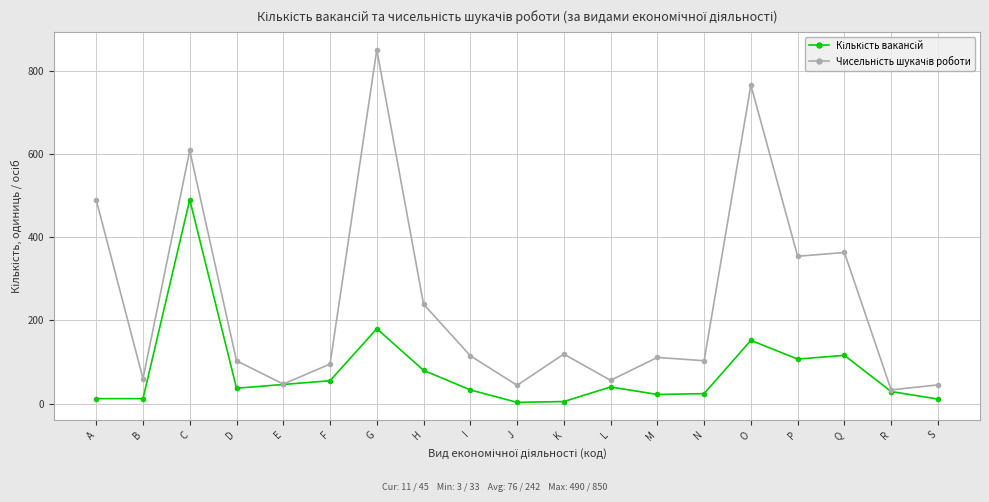

Which category has the highest value across all series?

G